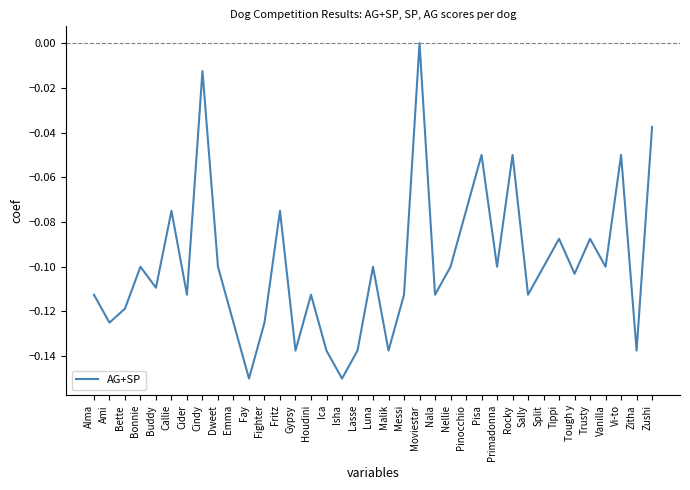

How many series are shown in this chart?

1